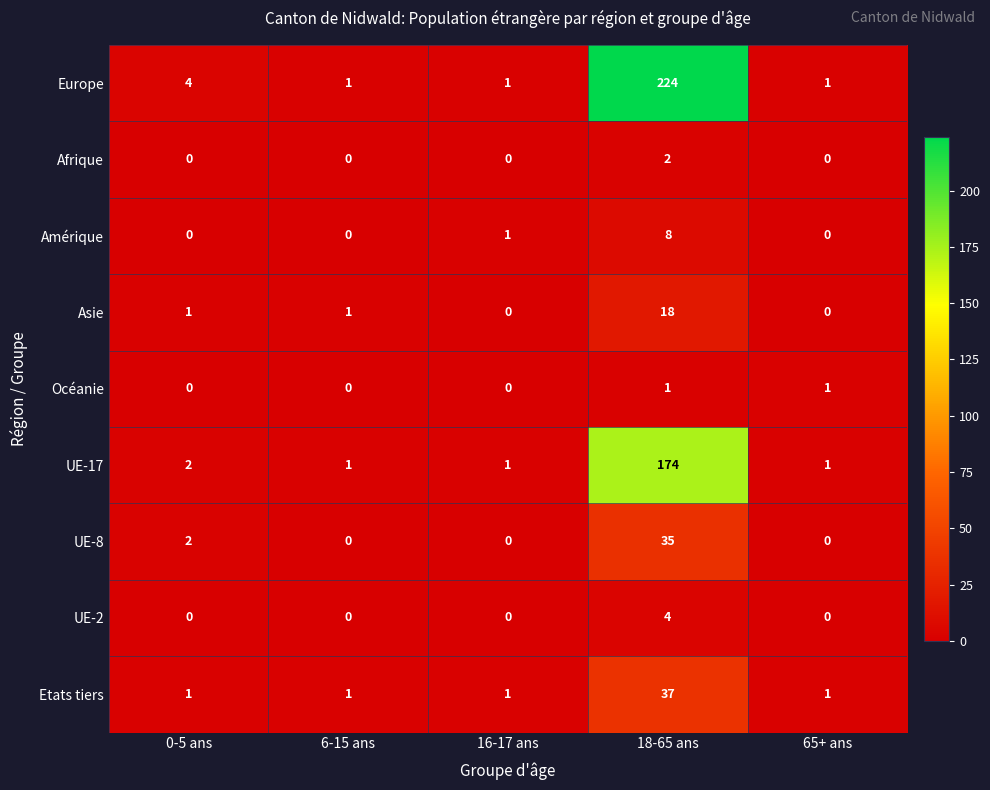

At which label is UE-8 closest to 17?

0-5 ans